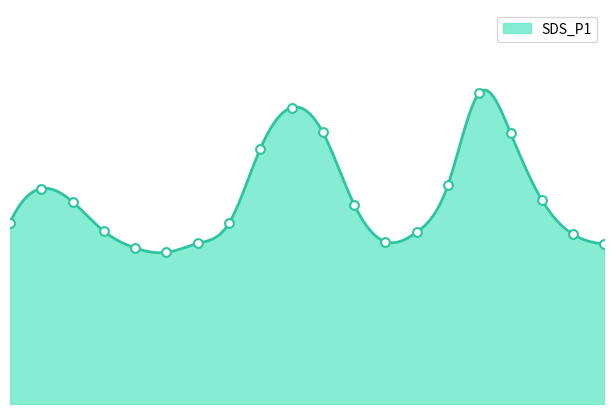

What is the change in value from 05:08 to 07:17?

+7.4